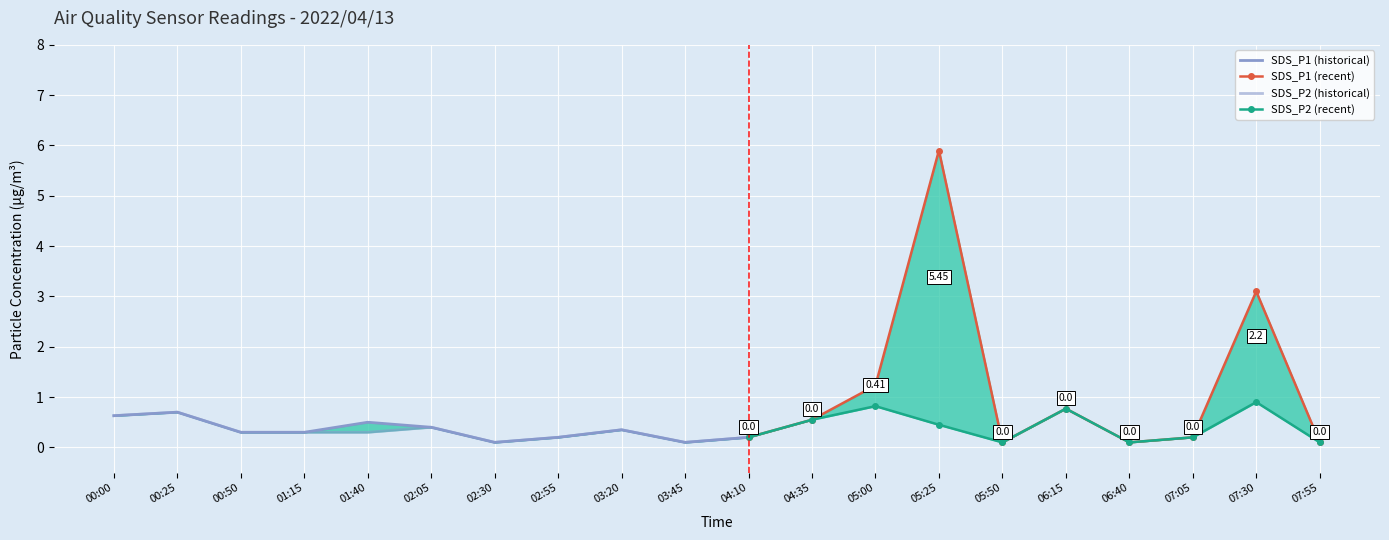

At which category is the sum across all series the highest?

05:25